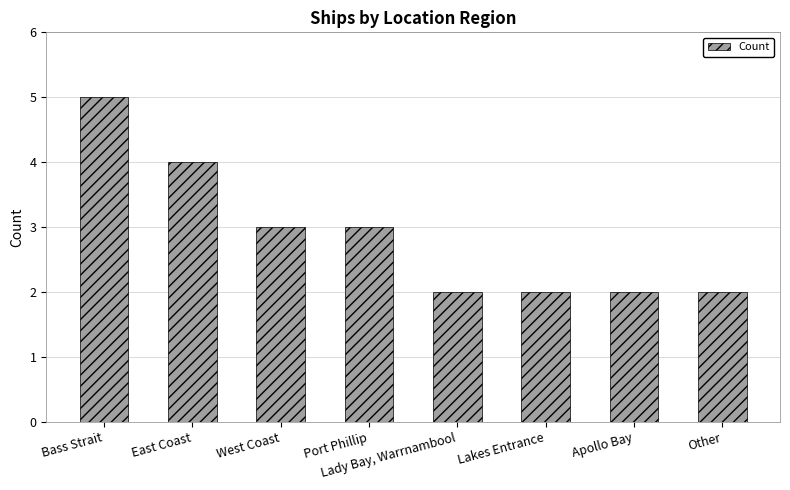

Reading left to right, extract all data points from this chart.

5	4	3	3	2	2	2	2